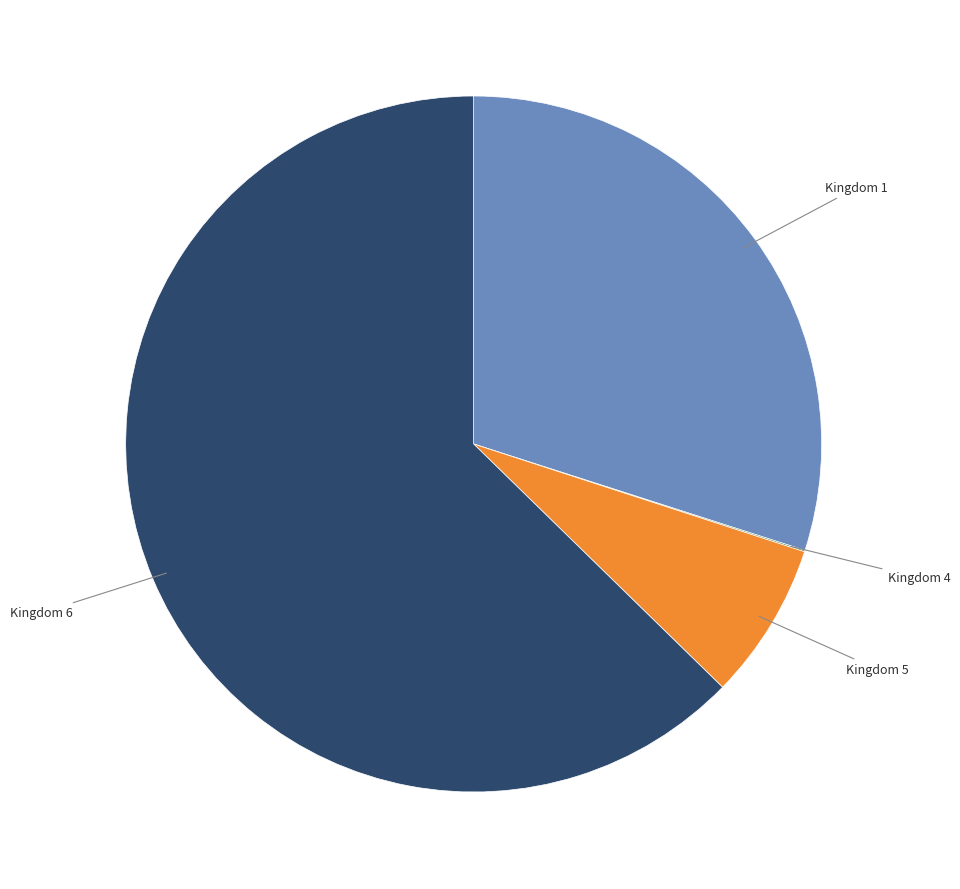

Is there a majority slice in this chart?

Yes